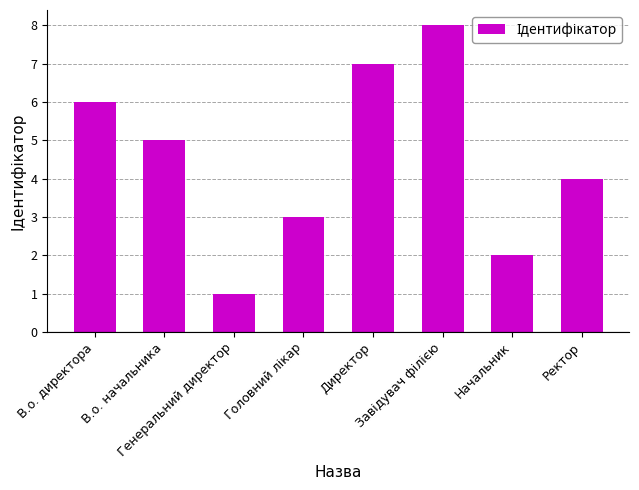

What is the difference between the maximum and minimum values?

7